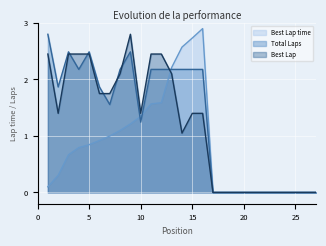

What is the difference between the second highest and minimum values in the Best Lap series?

2.4